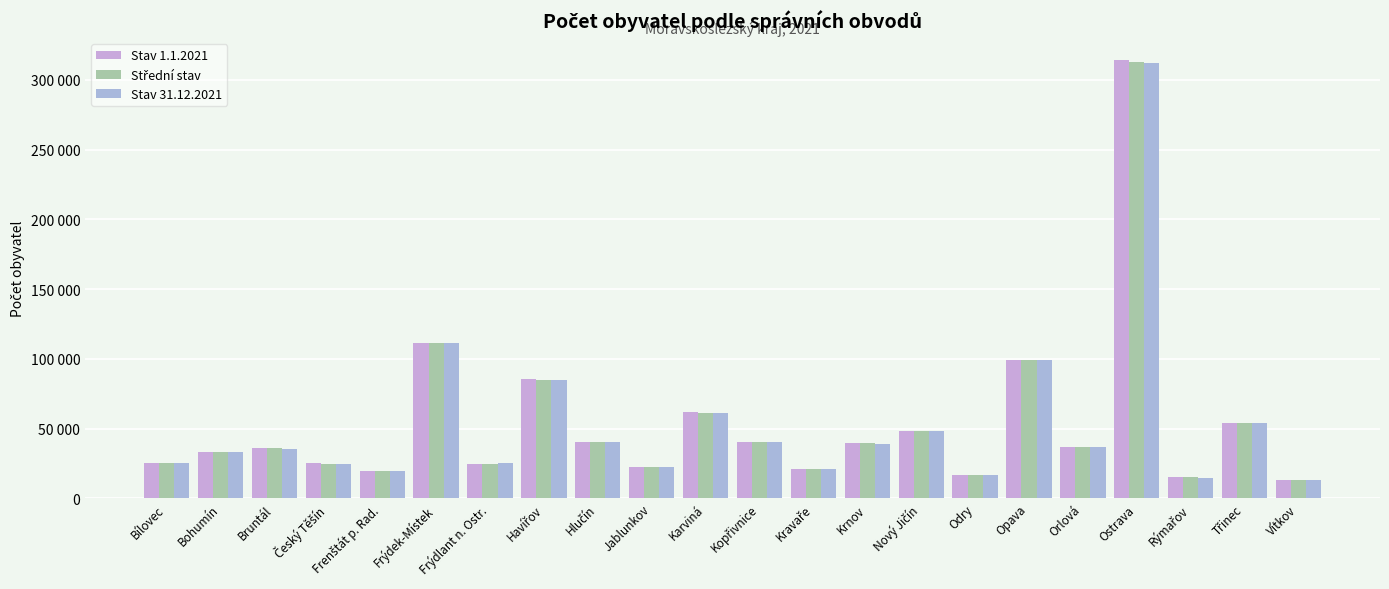

Are the bars horizontal?

No